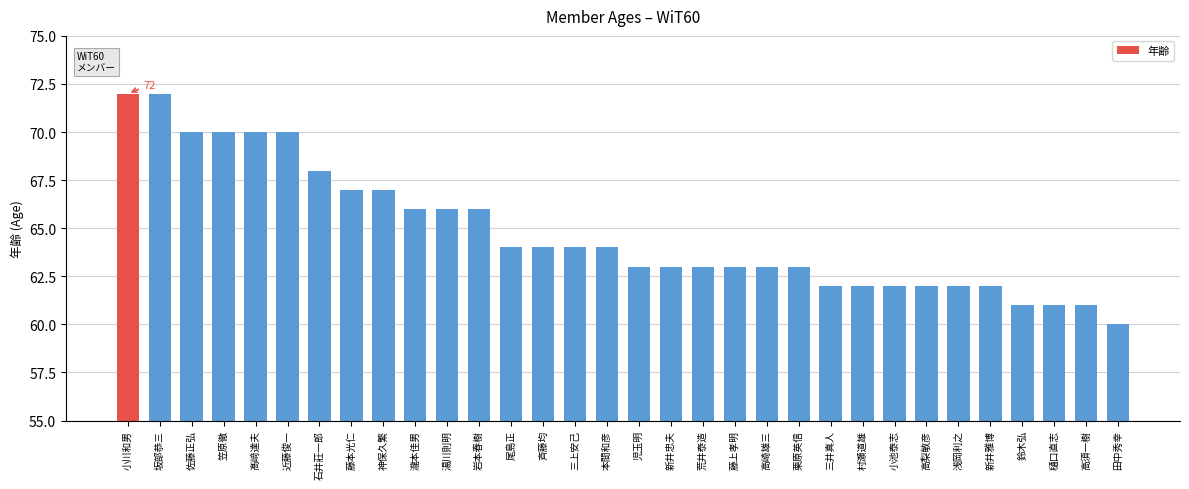

What is the label of the 21st bar from the right?

岩本春樹